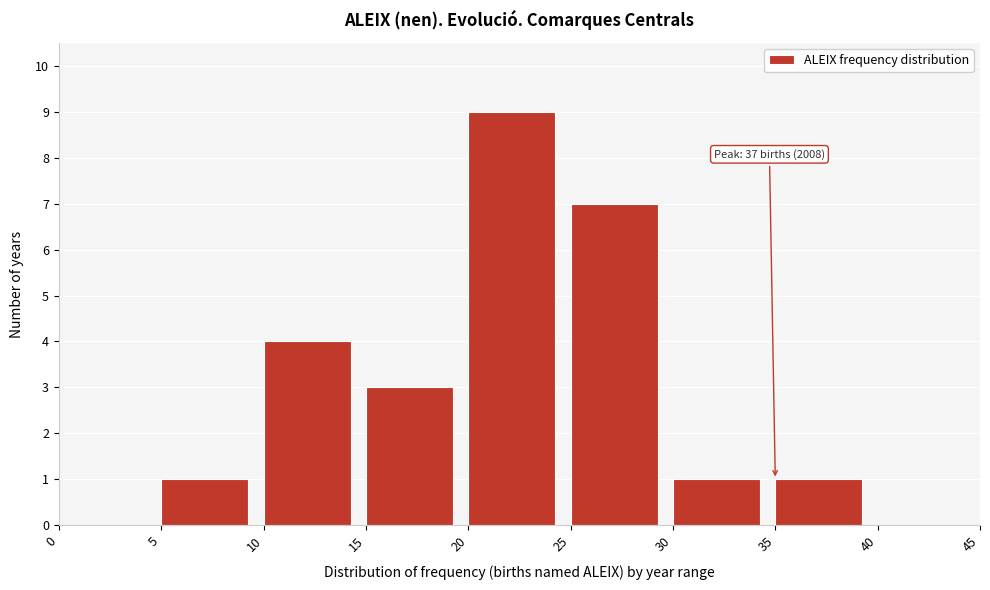

Over which range of the x-axis is the bar tallest?

20 to 25